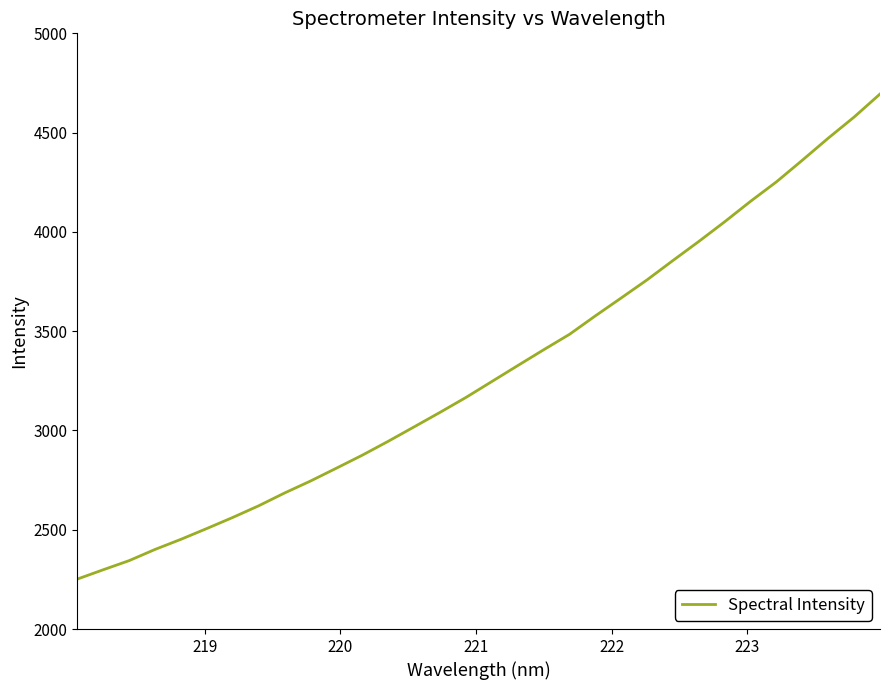

What is the average value?

3300.5